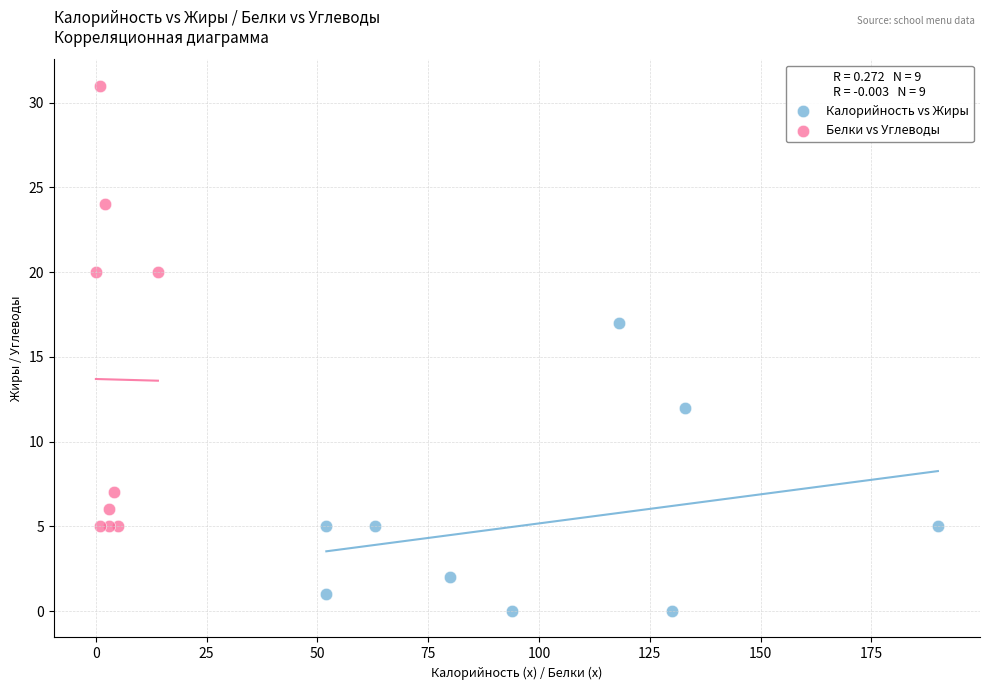

Which series reaches the minimum Y coordinate?

Калорийность vs Жиры